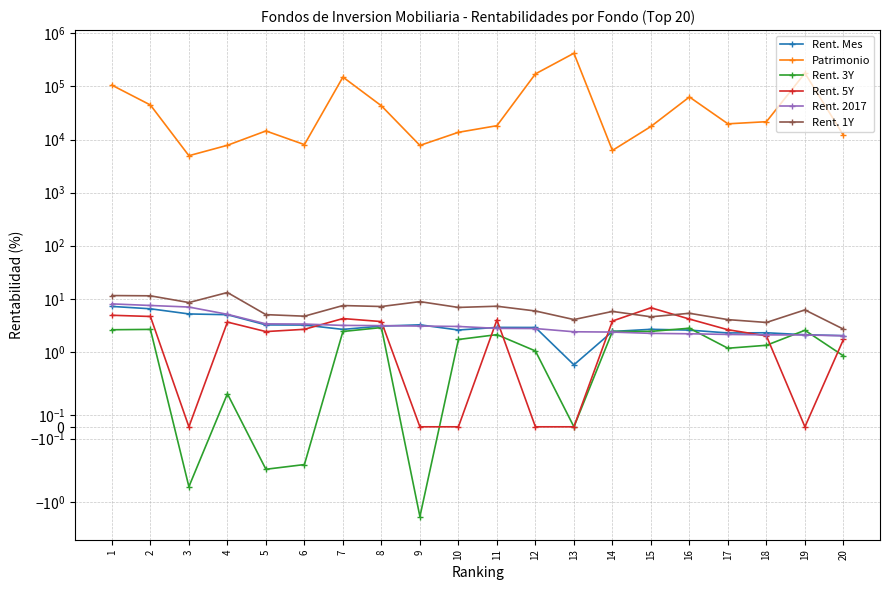

Between which two adjacent categories do Rent. Mes and Rent. 2017 first intersect?

8 and 9